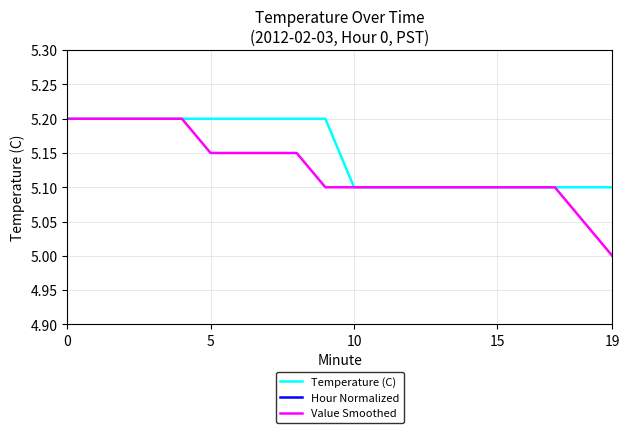

How many data points in Hour Normalized are above 0?

19